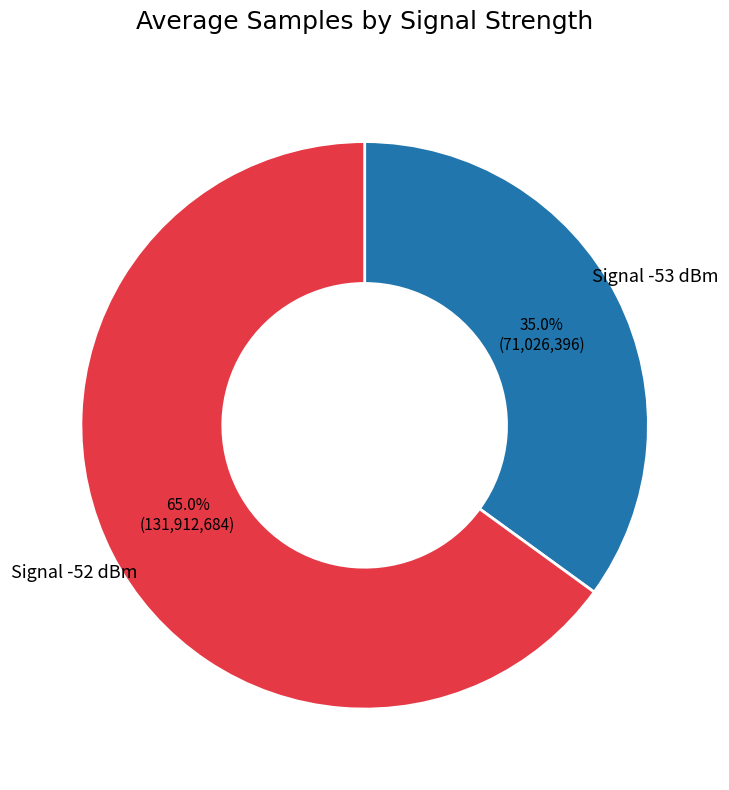

Is there any slice that represents more than half of the pie?

Yes